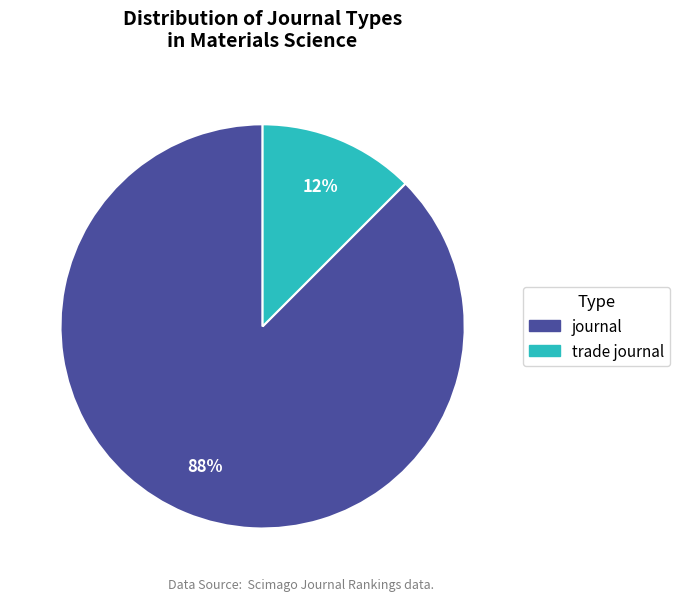

Do journal and trade journal together represent more than half of the pie?

Yes